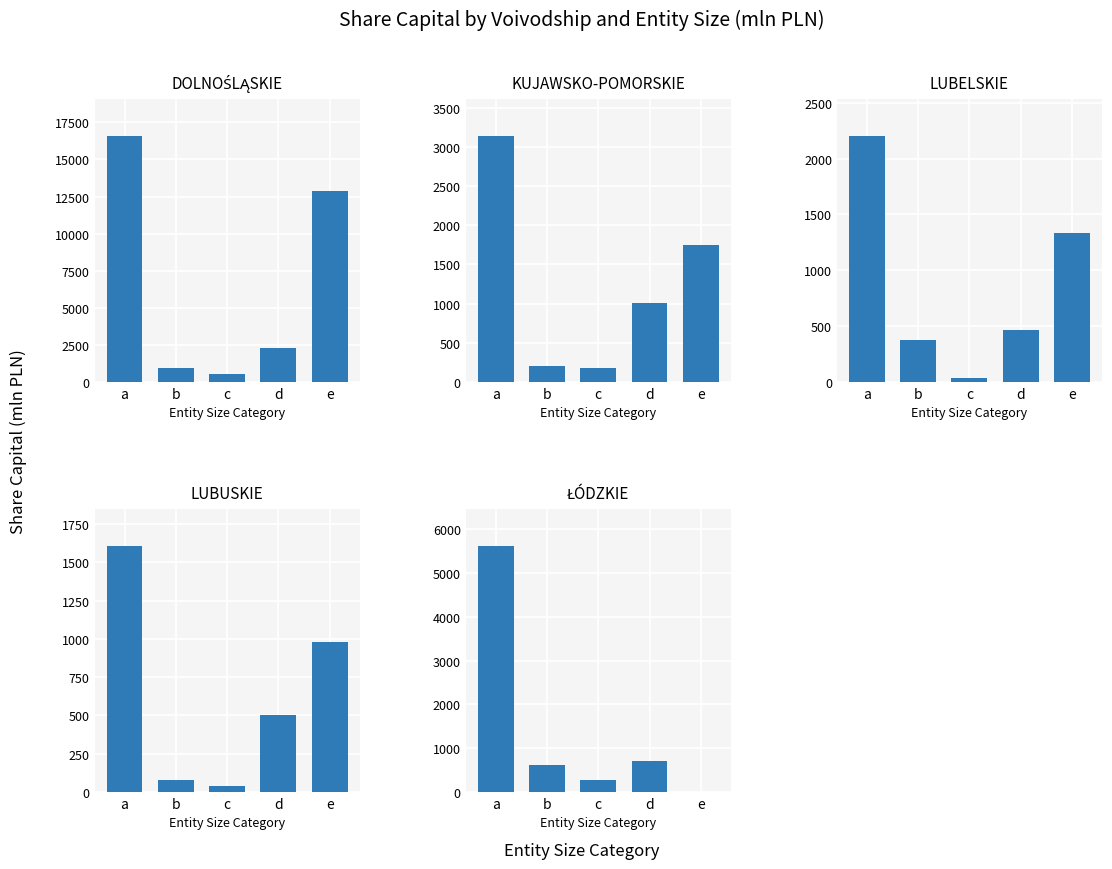

What is the spread (max minus min) of values at e?

12867.9